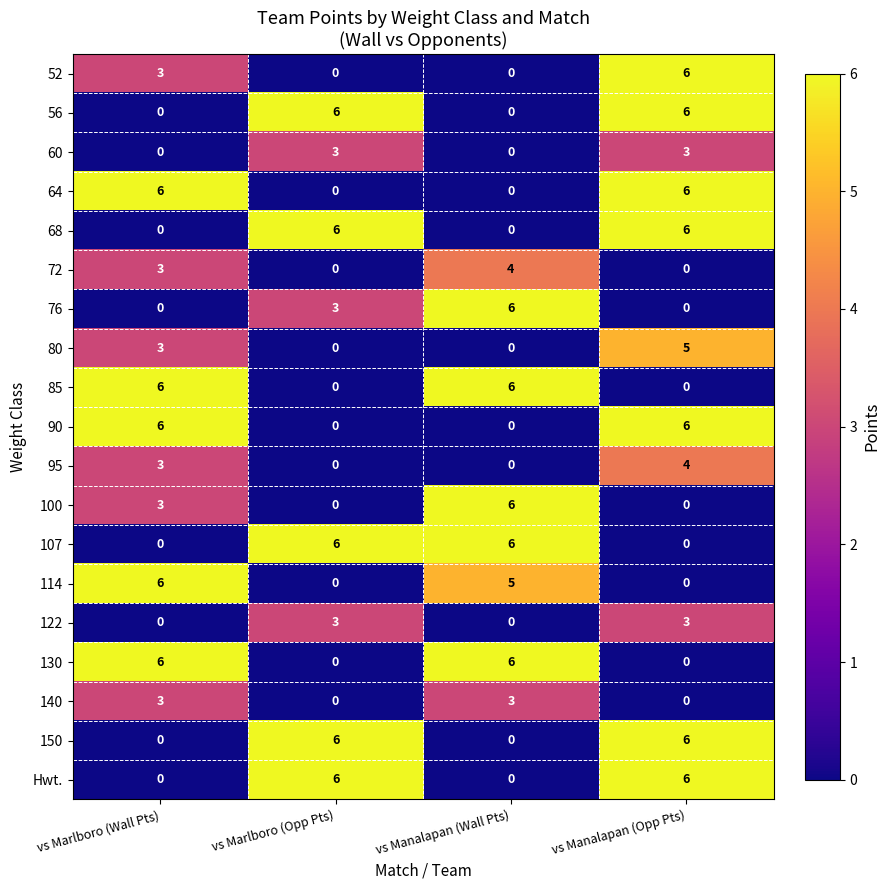

Count the number of categories in the chart.

4